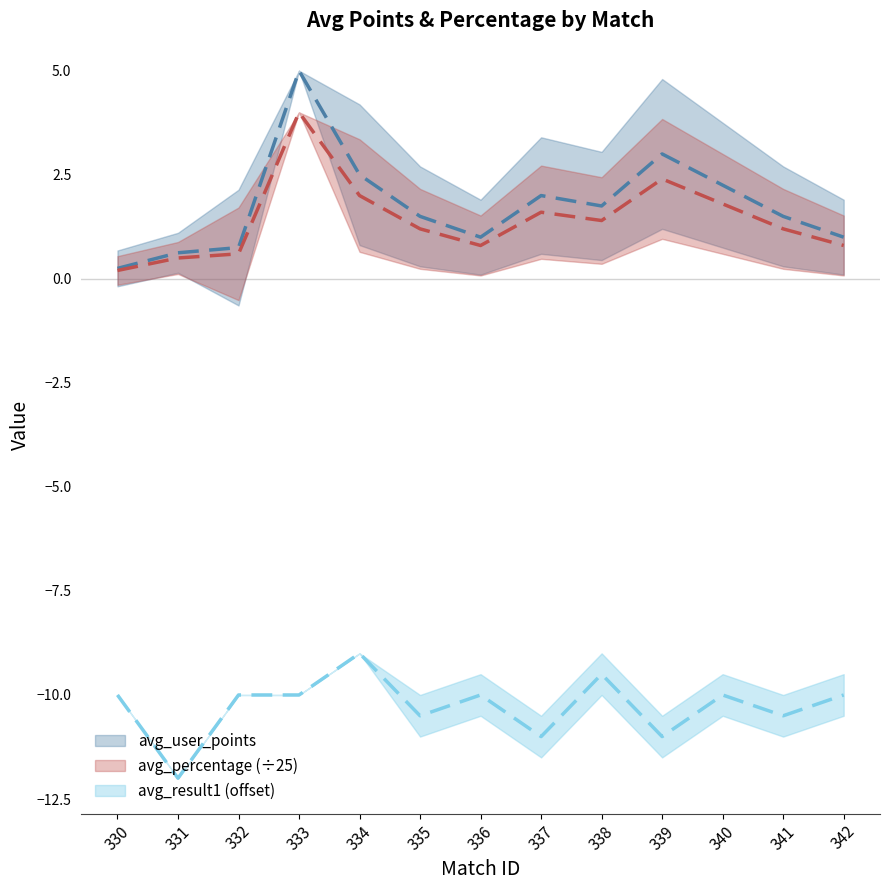

Does the chart display data point markers on the line(s)?

No